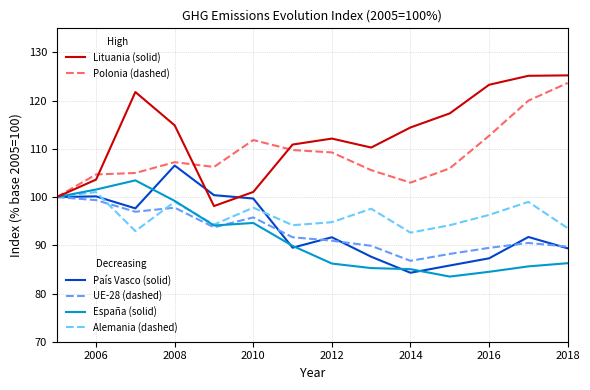

What is the smallest value displayed?

83.5